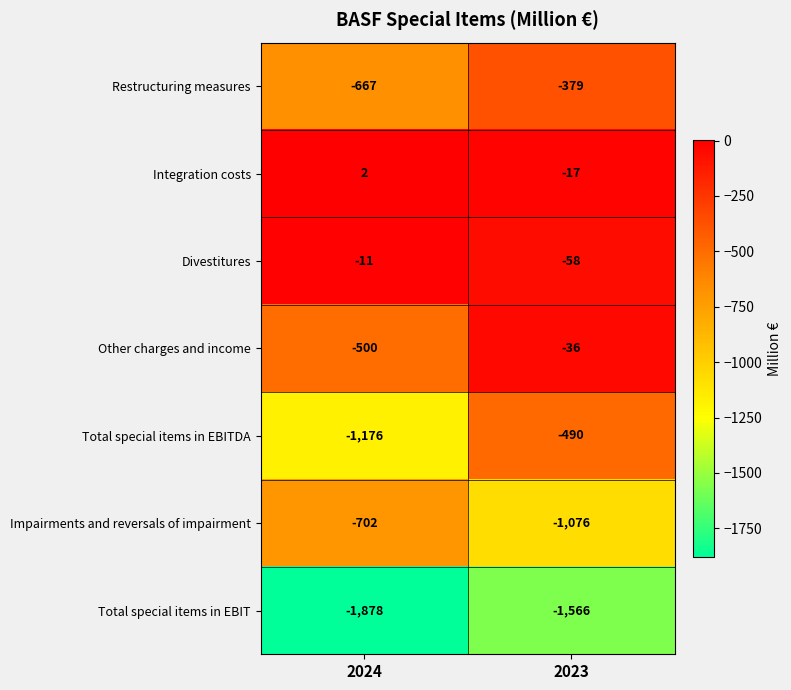

Where is Other charges and income nearest to the value -268?

2024